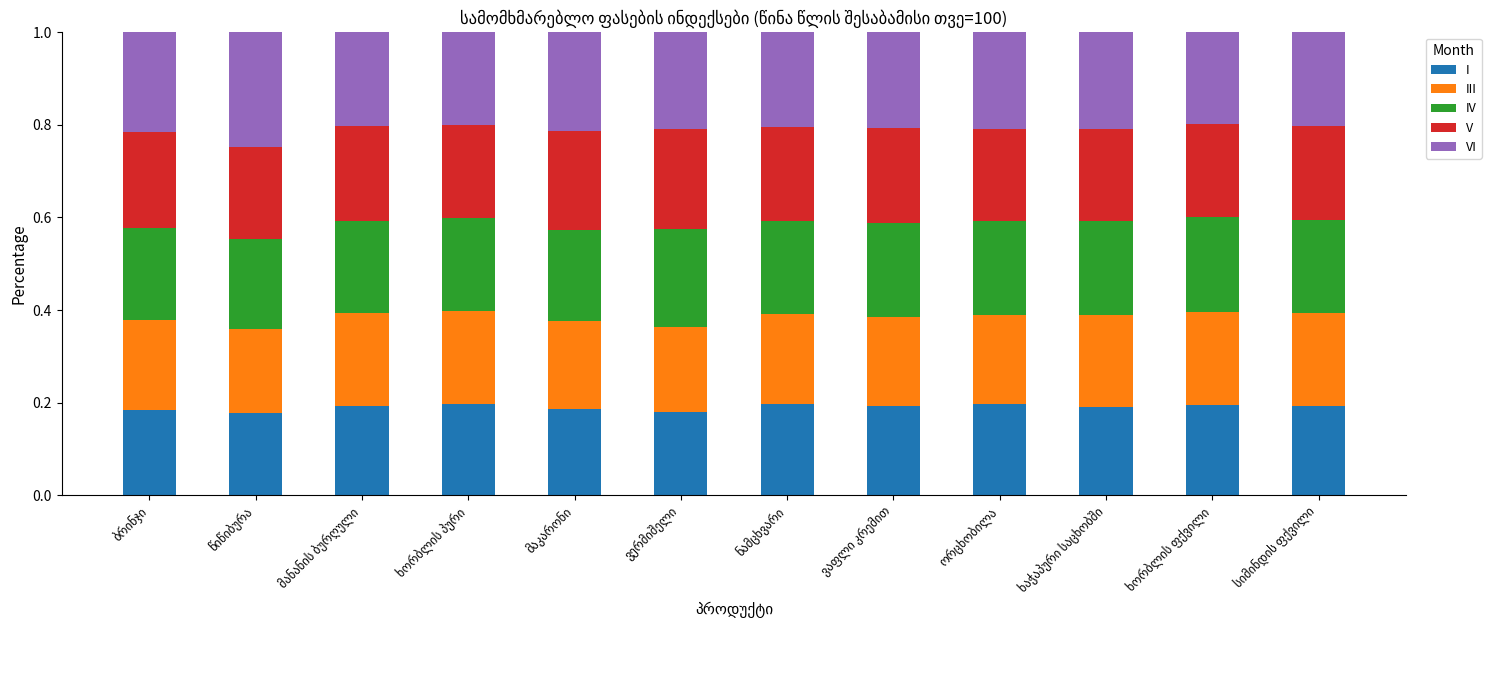

How many I values are between 0 and 1?

12